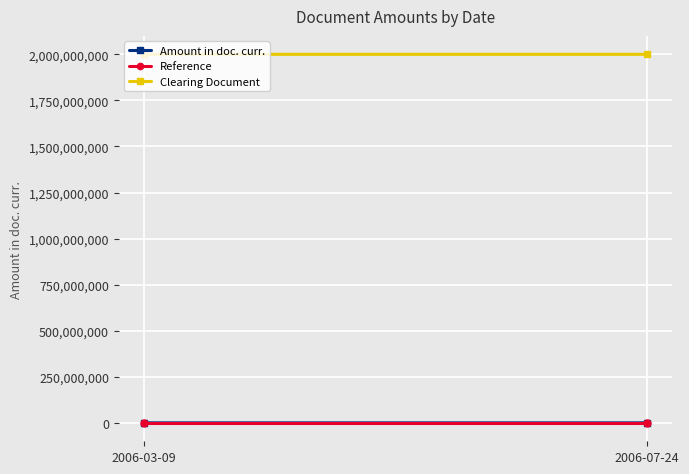

The value of Reference at 2006-03-09 is 7180. True or false?

True